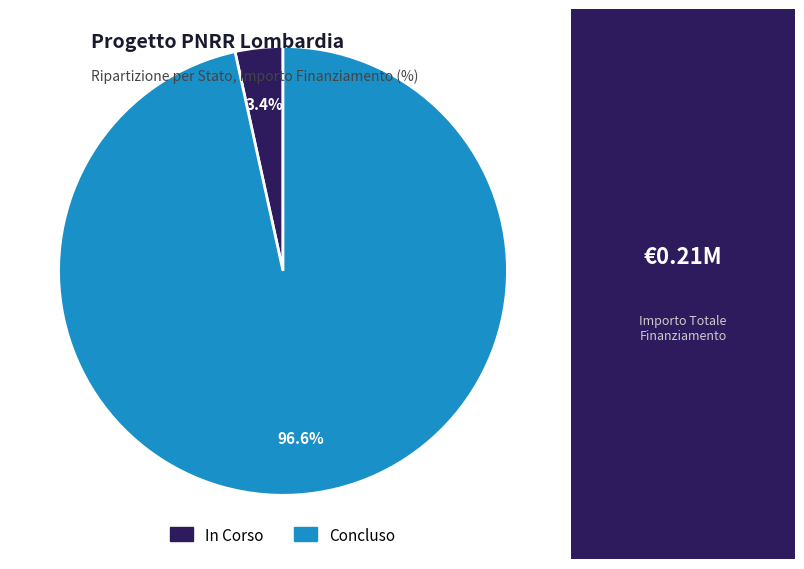

How many slices are in this pie chart?

2